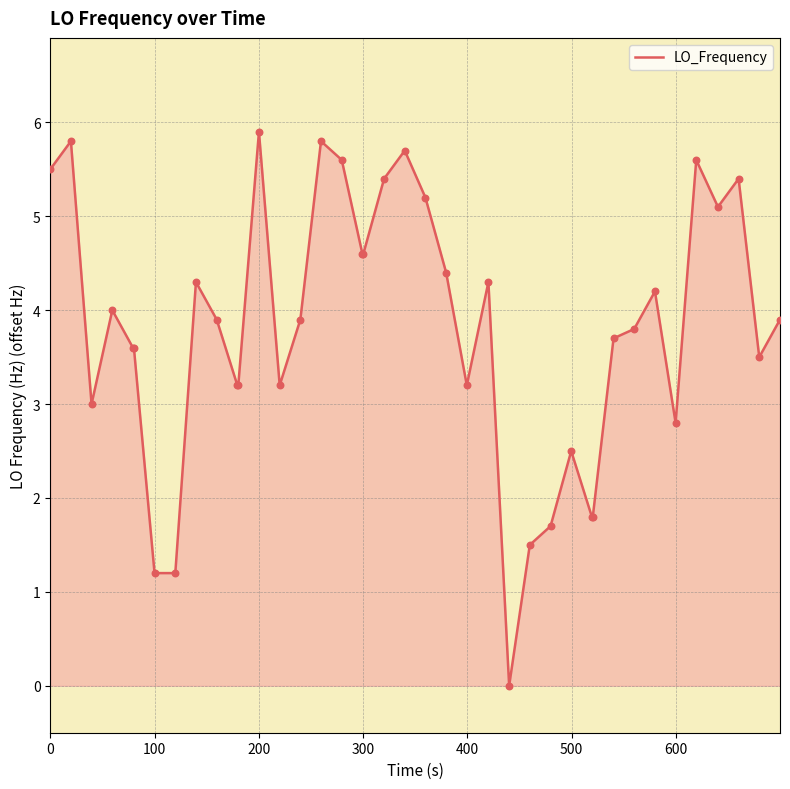

What is the greatest value displayed?

5.9